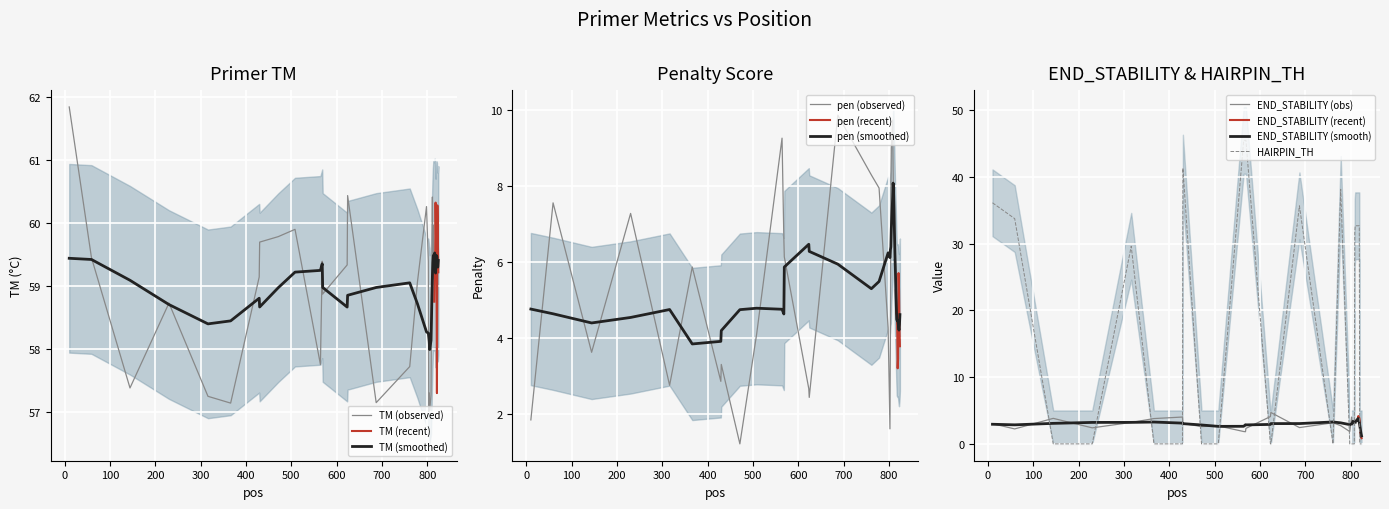

What is the maximum value for TM (observed)?

61.8